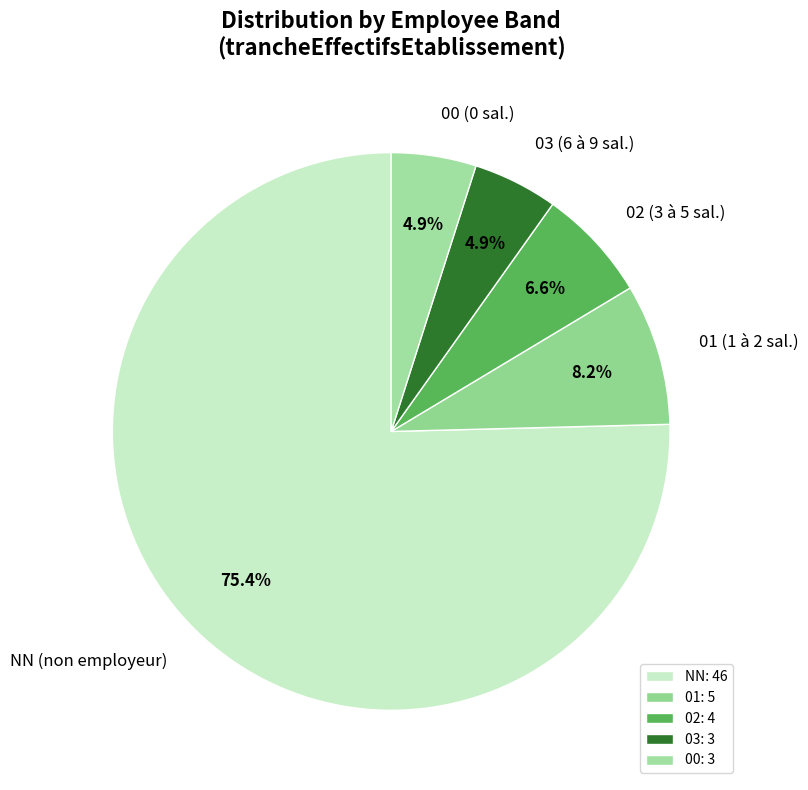

Approximately how many times larger is the value at 01 compared to 02?

1.2